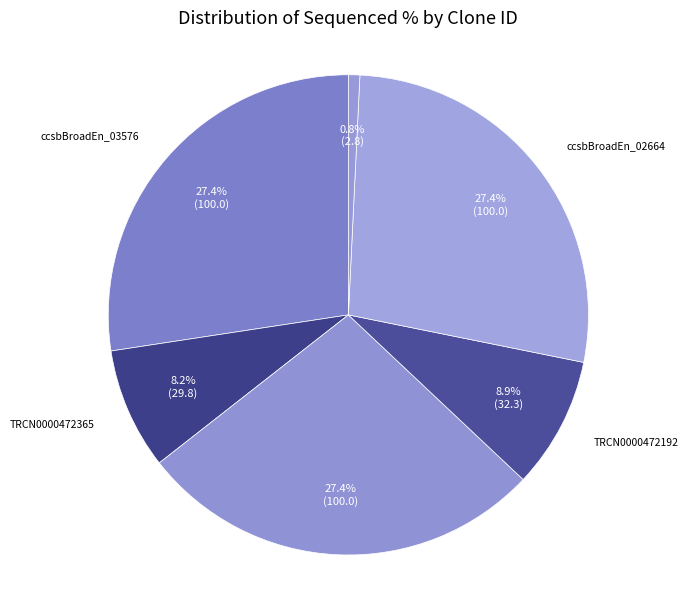

Is there any slice that represents more than half of the pie?

No